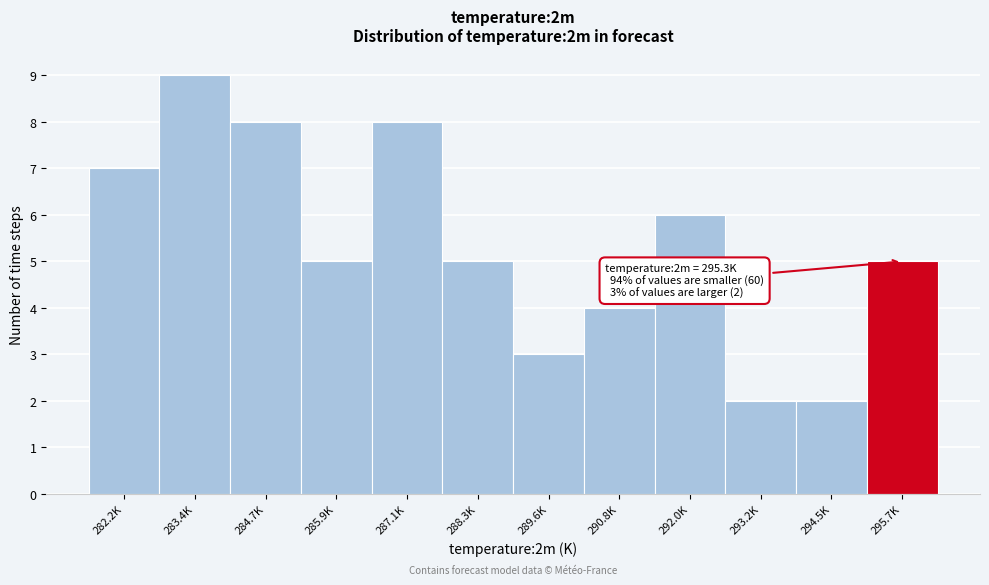

Reading right to left, list all the values displayed in this chart.

295.7K=5	294.5K=2	293.2K=2	292.0K=6	290.8K=4	289.6K=3	288.3K=5	287.1K=8	285.9K=5	284.7K=8	283.4K=9	282.2K=7